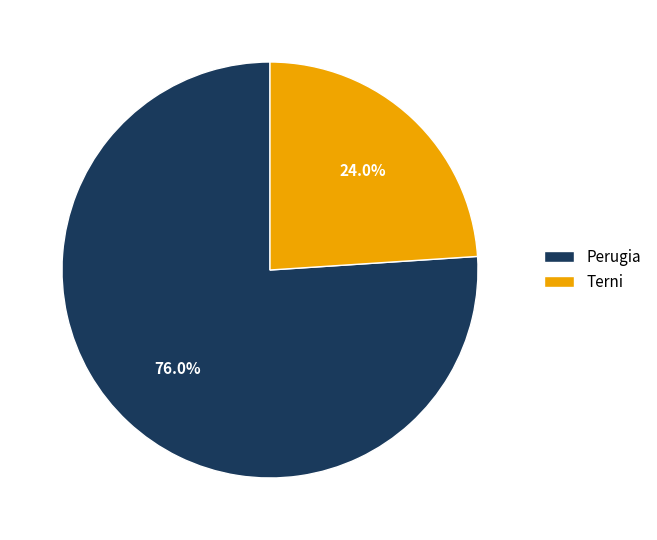

The Perugia slice represents 76% of the pie. True or false?

True